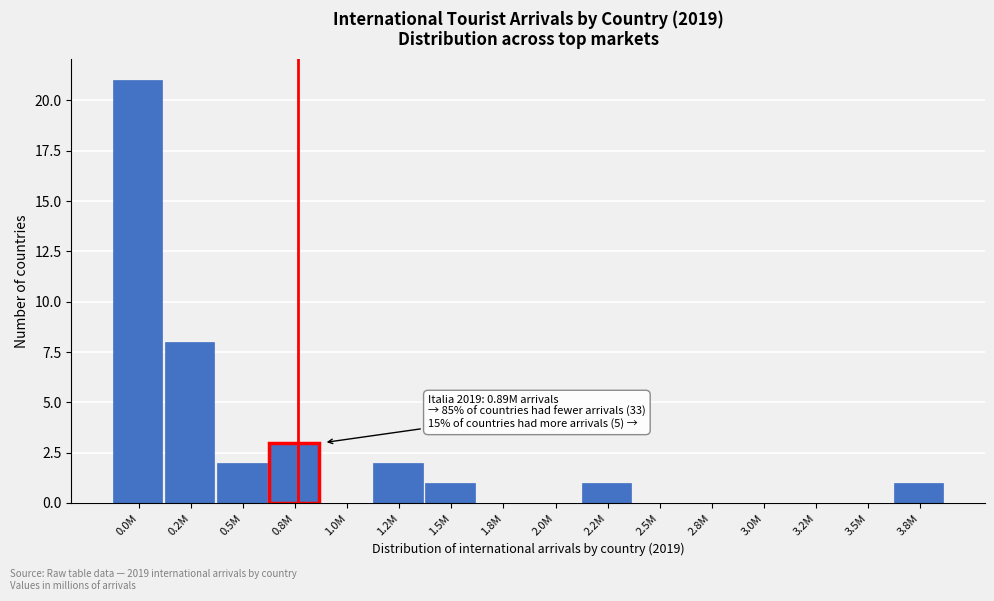

Reading left to right, what are all the values shown in this chart?

0.0M=21	0.2M=8	0.5M=2	0.8M=3	1.0M=0	1.2M=2	1.5M=1	1.8M=0	2.0M=0	2.2M=1	2.5M=0	2.8M=0	3.0M=0	3.2M=0	3.5M=0	3.8M=1